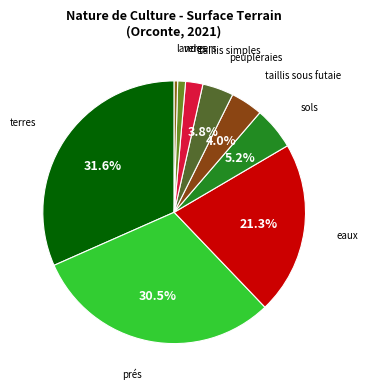

Does any single category account for the majority?

No